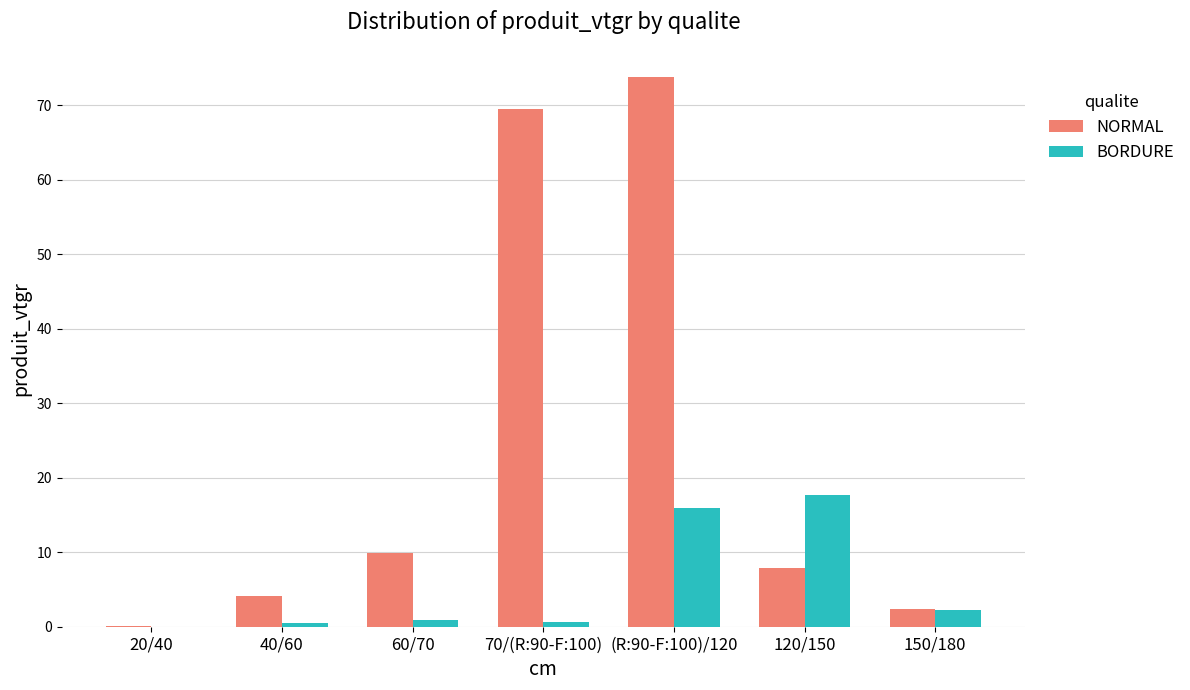

What is the sum of the BORDURE values at (R:90-F:100)/120 and 150/180?

18.2